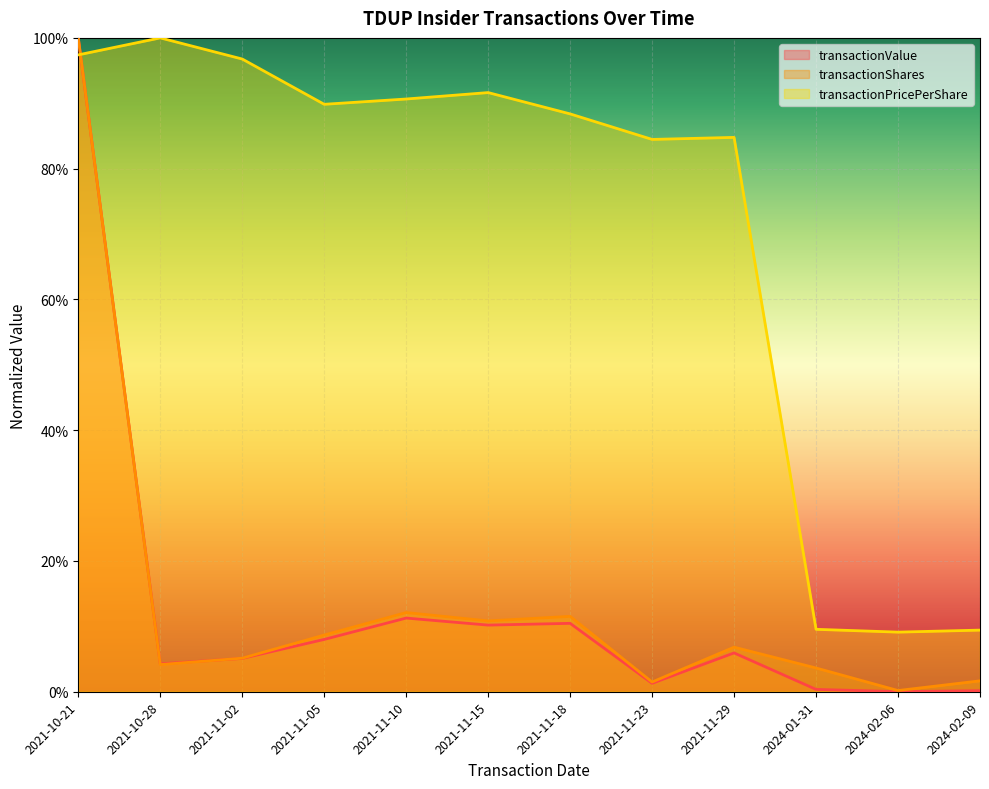

Reading right to left, list all the values displayed in this chart.

transactionShares: 2024-02-09=0.0	2024-02-06=0.0	2024-01-31=0.0	2021-11-29=0.1	2021-11-23=0.0	2021-11-18=0.1	2021-11-15=0.1	2021-11-10=0.1	2021-11-05=0.1	2021-11-02=0.1	2021-10-28=0.0	2021-10-21=1.0
transactionPricePerShare: 2024-02-09=0.1	2024-02-06=0.1	2024-01-31=0.1	2021-11-29=0.8	2021-11-23=0.8	2021-11-18=0.9	2021-11-15=0.9	2021-11-10=0.9	2021-11-05=0.9	2021-11-02=1.0	2021-10-28=1.0	2021-10-21=1.0
transactionValue: 2024-02-09=0.0	2024-02-06=0.0	2024-01-31=0.0	2021-11-29=0.1	2021-11-23=0.0	2021-11-18=0.1	2021-11-15=0.1	2021-11-10=0.1	2021-11-05=0.1	2021-11-02=0.1	2021-10-28=0.0	2021-10-21=1.0